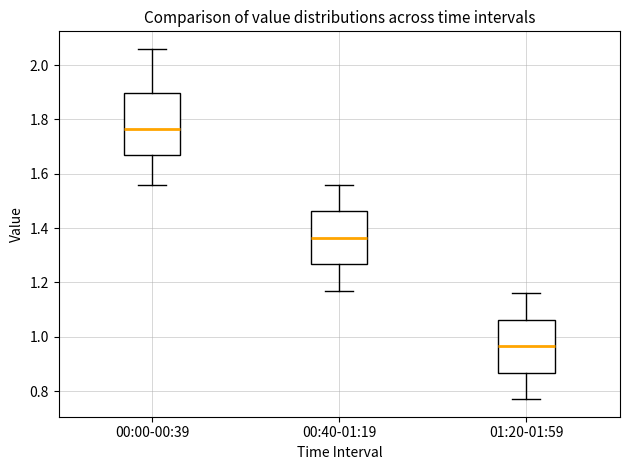

Which box has the lowest median line?

01:20-01:59